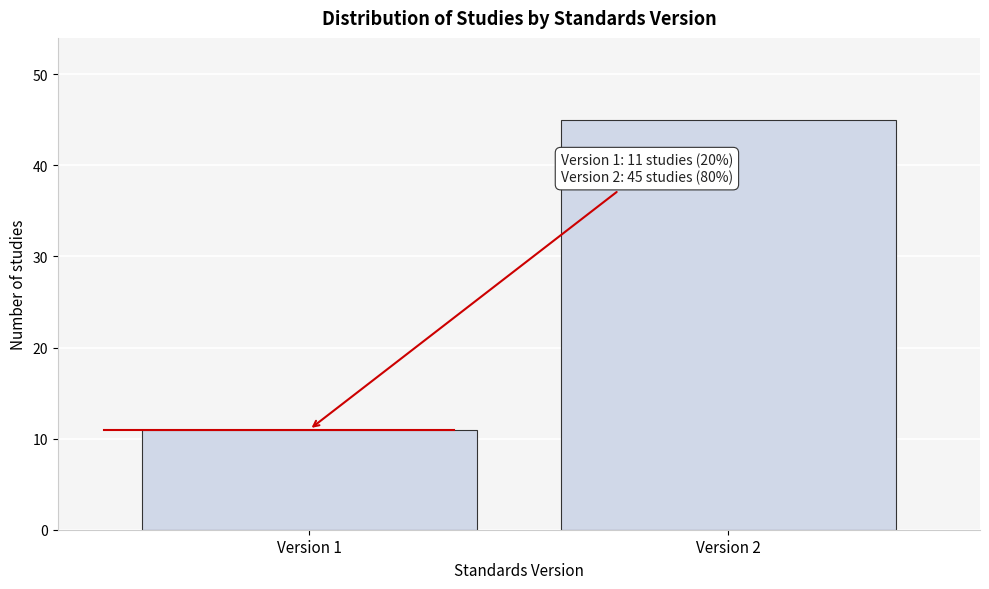

Reading left to right, extract all data points from this chart.

Version 1=11	Version 2=45